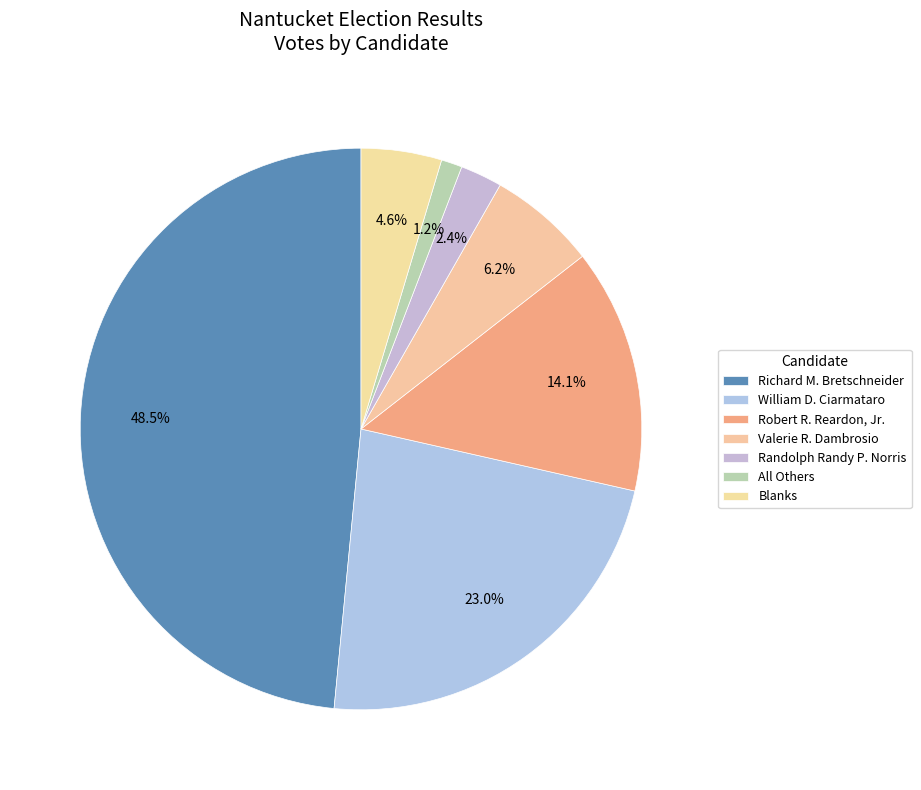

The Valerie R. Dambrosio slice represents 16% of the pie. True or false?

False